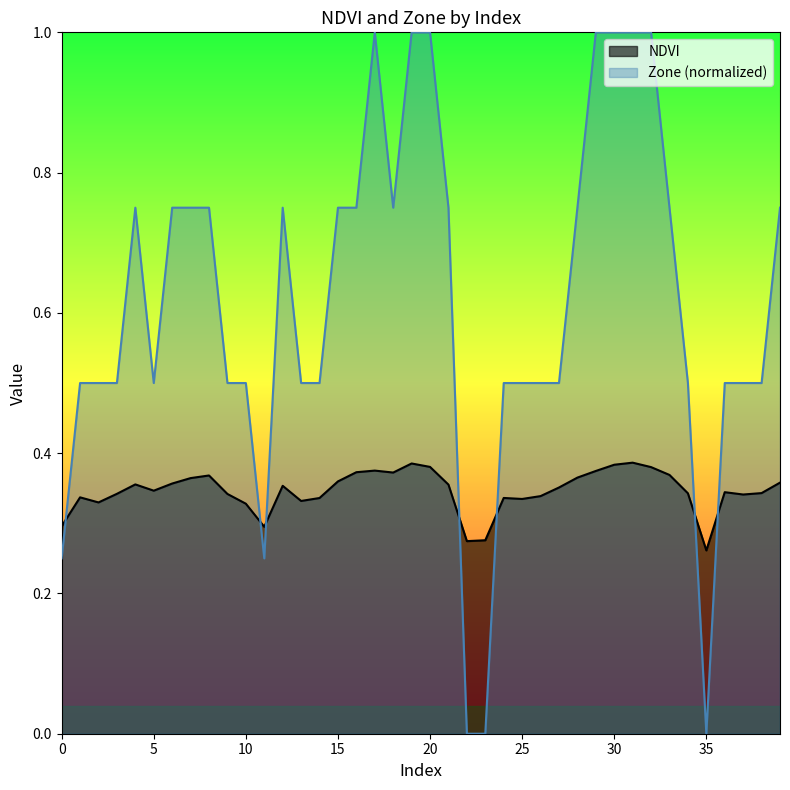

How many interior local valleys does the NDVI series have?

9